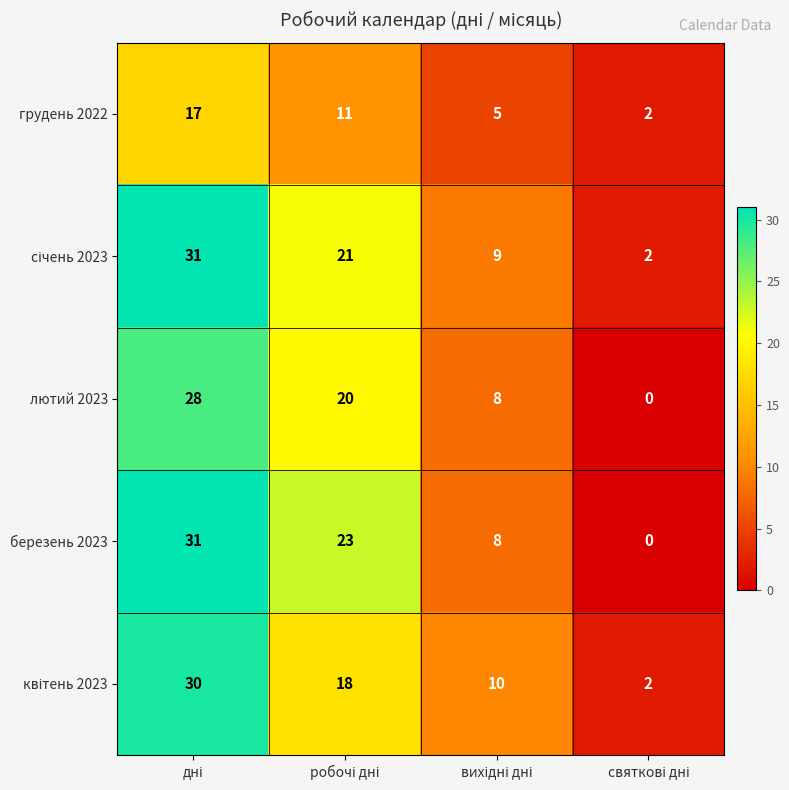

Which series has the largest range (max minus min)?

березень 2023